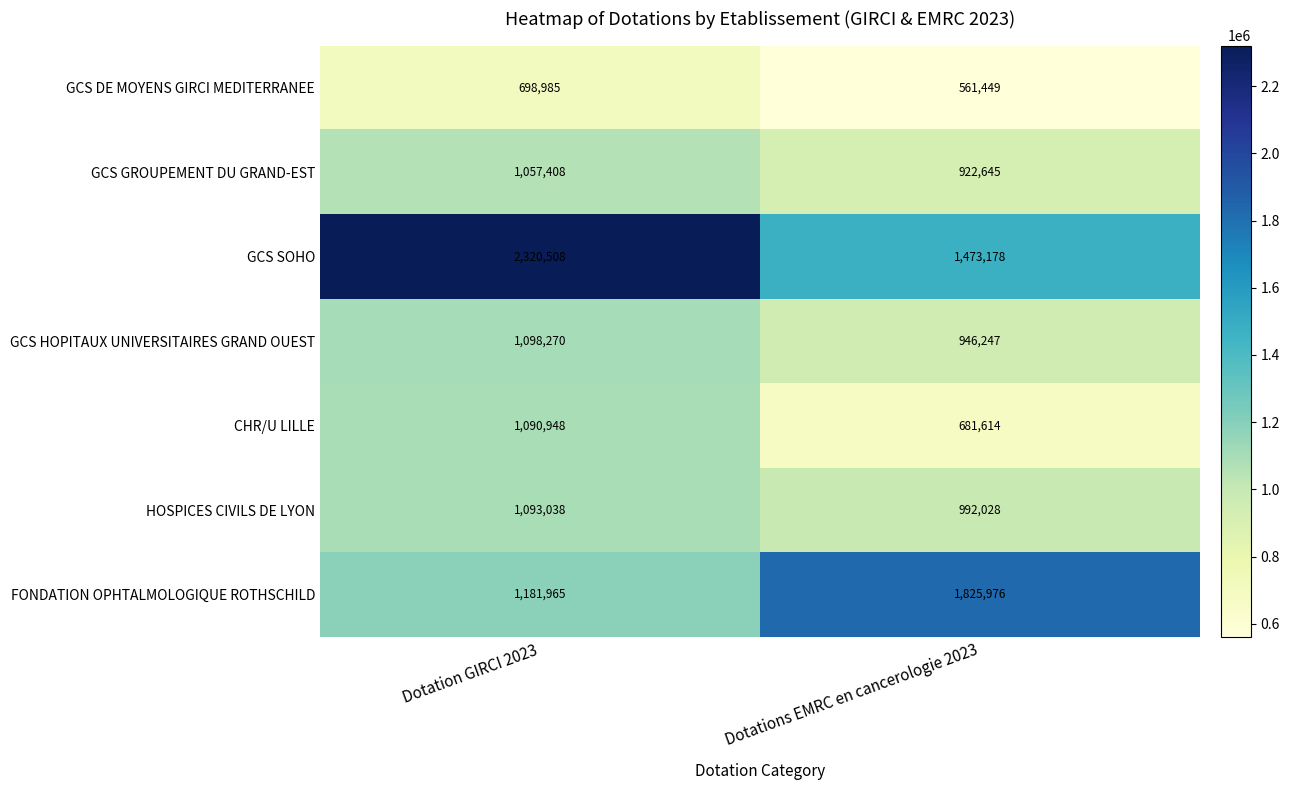

What is the maximum value shown in the chart?

2320508